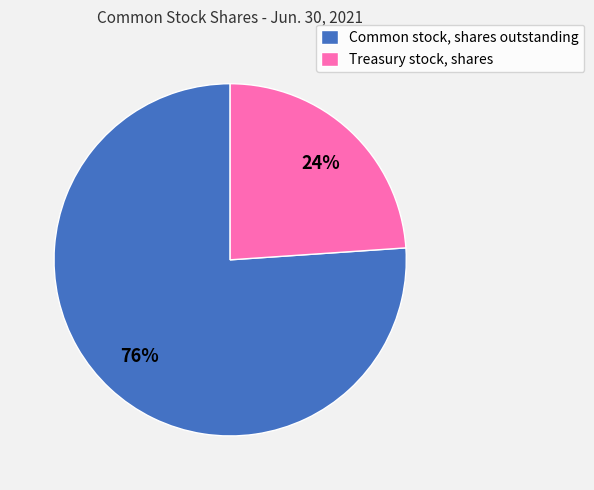

To the nearest percent, what portion does Treasury stock, shares represent?

24%